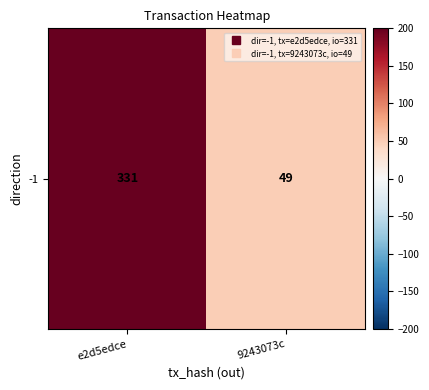

Reading left to right, what are all the values shown in this chart?

331	49